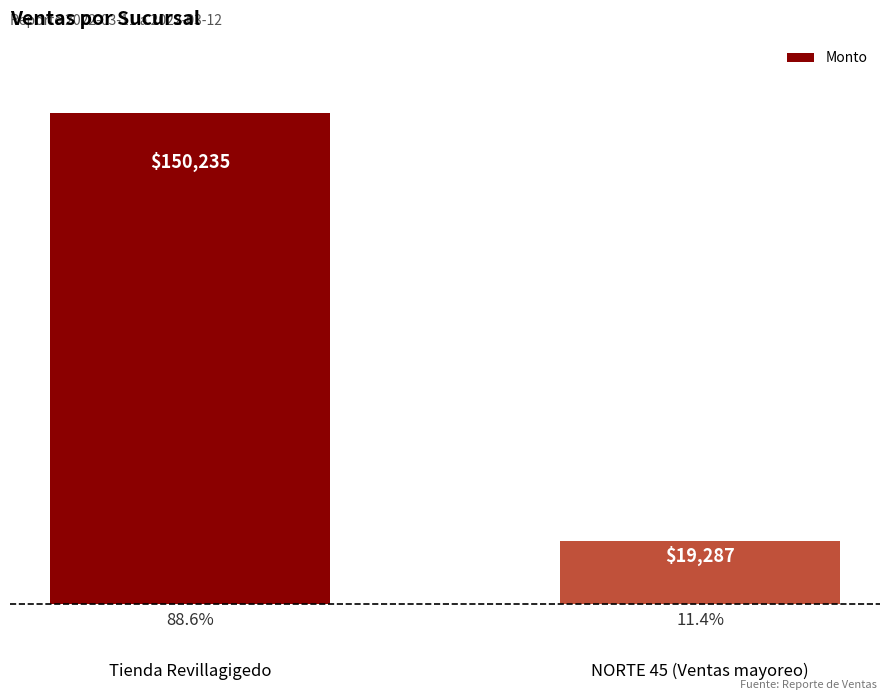

Rank the categories by value from lowest to highest.

NORTE 45 (Ventas mayoreo), Tienda Revillagigedo